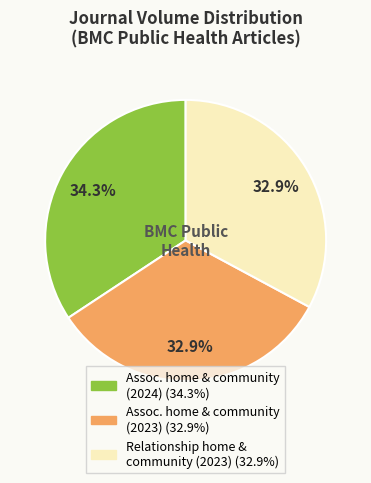

To the nearest percent, what is the difference between the largest and smallest slice percentages?

1%